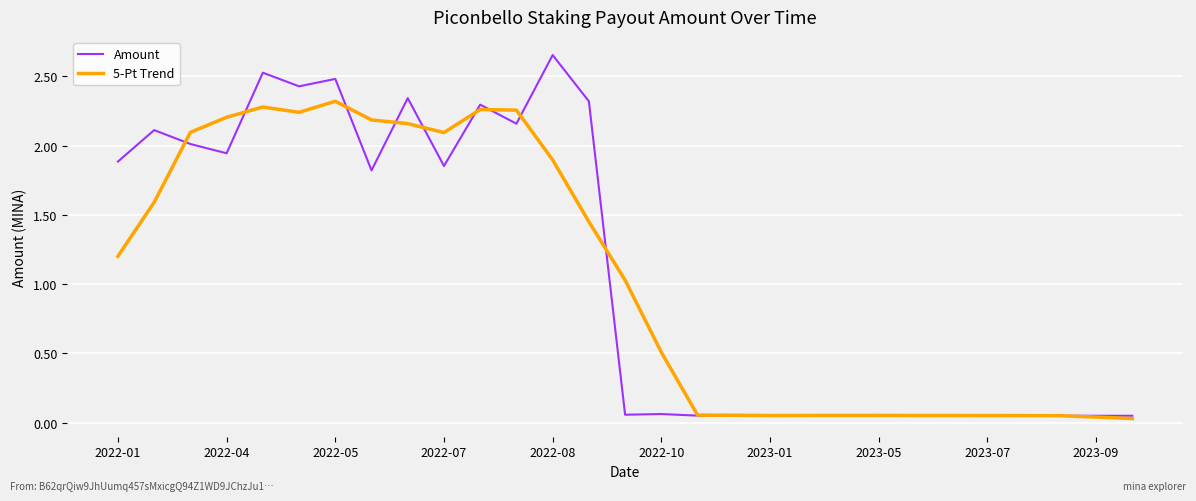

Rank the series by their maximum value, from highest to lowest.

Amount, 5-Pt Trend